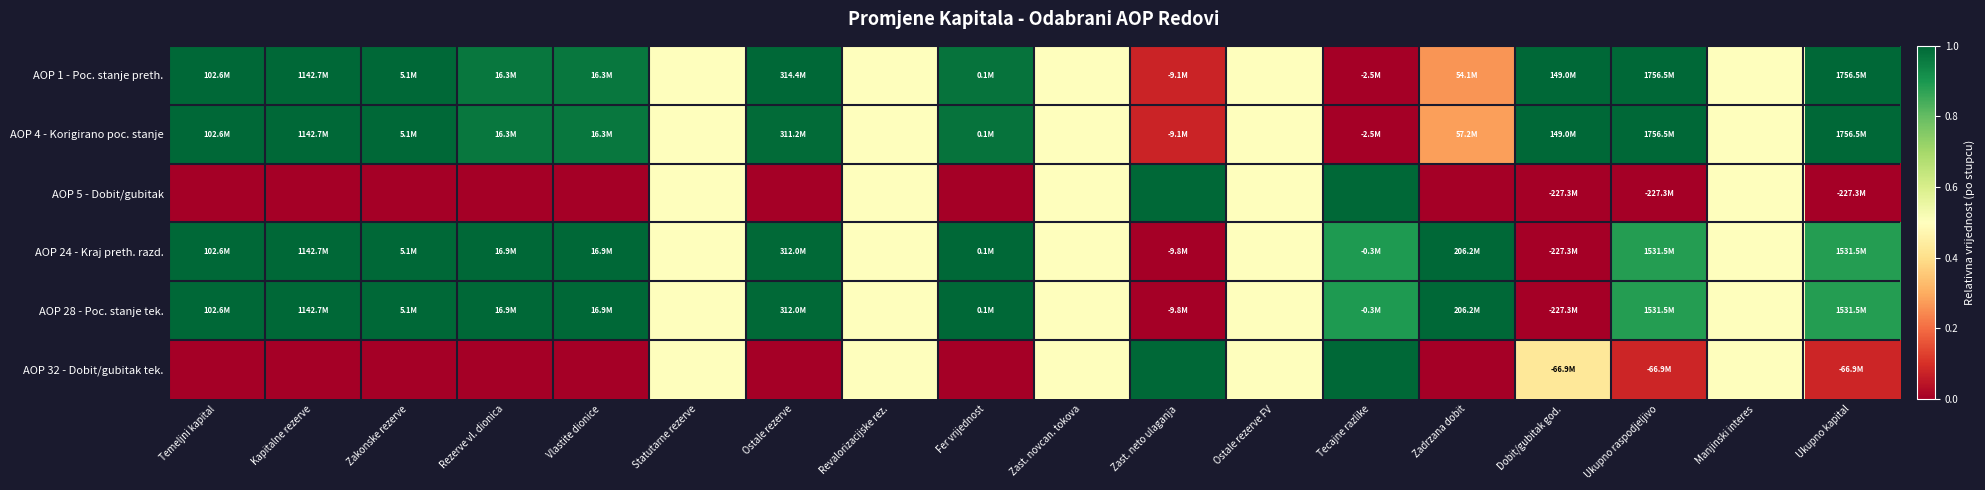

Which series has the widest spread of values?

AOP 1 - Poc. stanje preth.